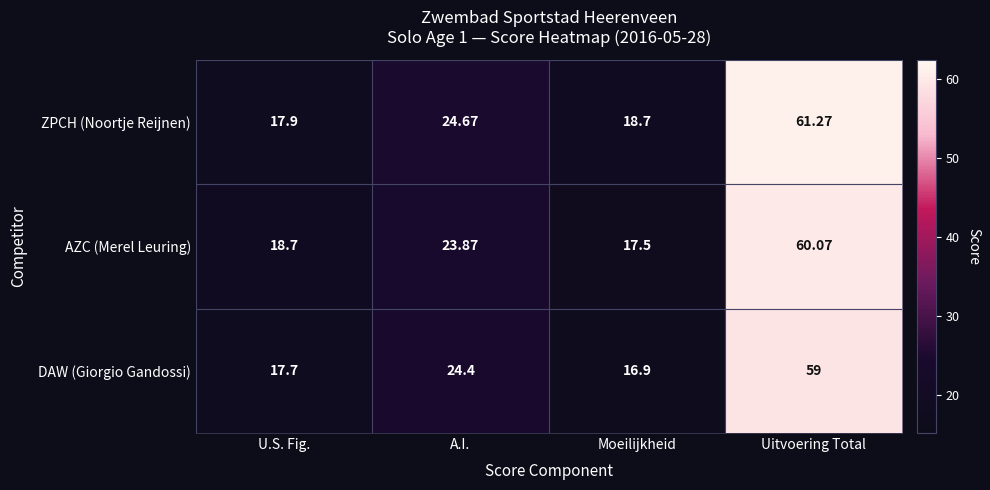

Is the value of DAW (Giorgio Gandossi) at Uitvoering Total greater than the value of AZC (Merel Leuring) at A.I.?

Yes